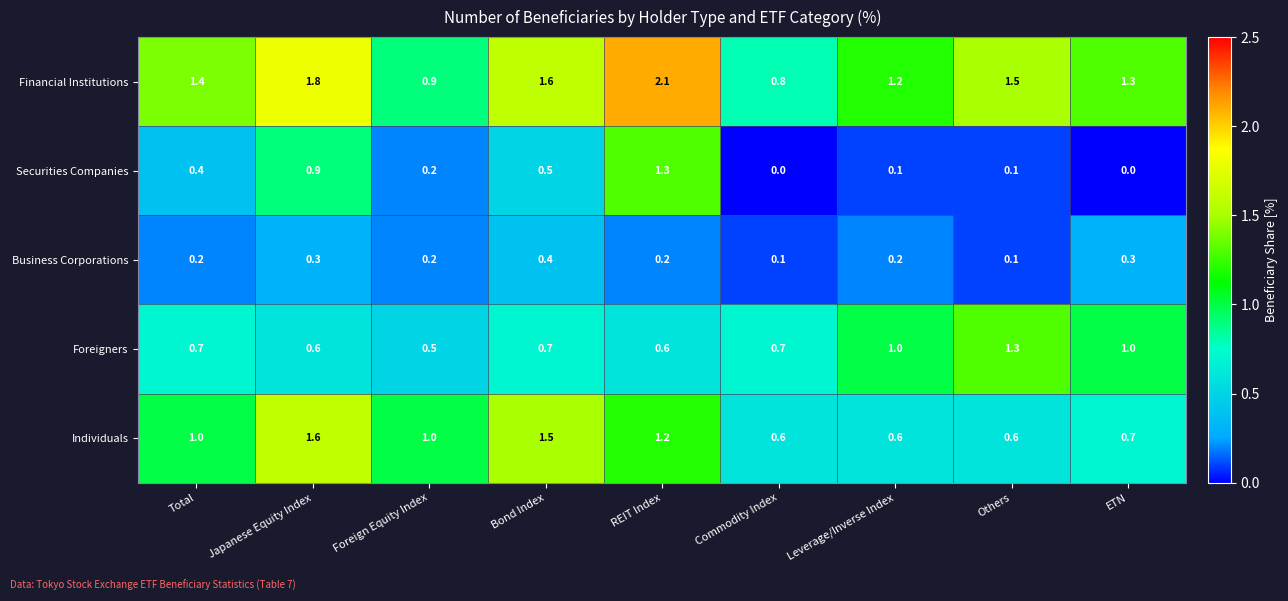

What is the sum of all Foreigners values?

7.1